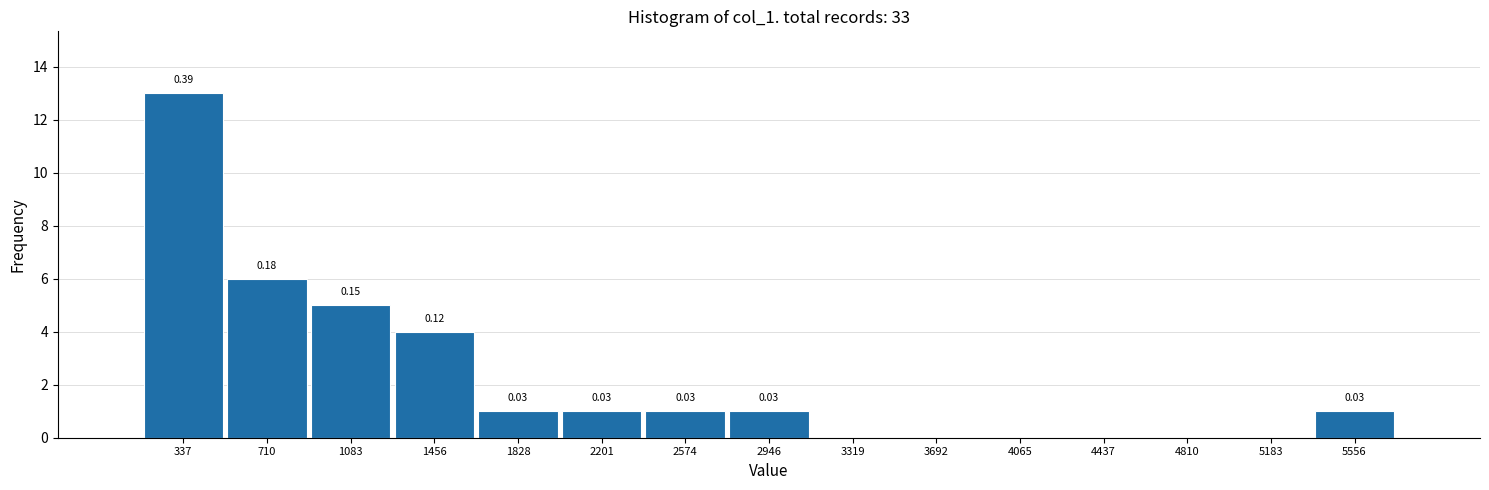

Over which range of the x-axis is the bar tallest?

150 to 500